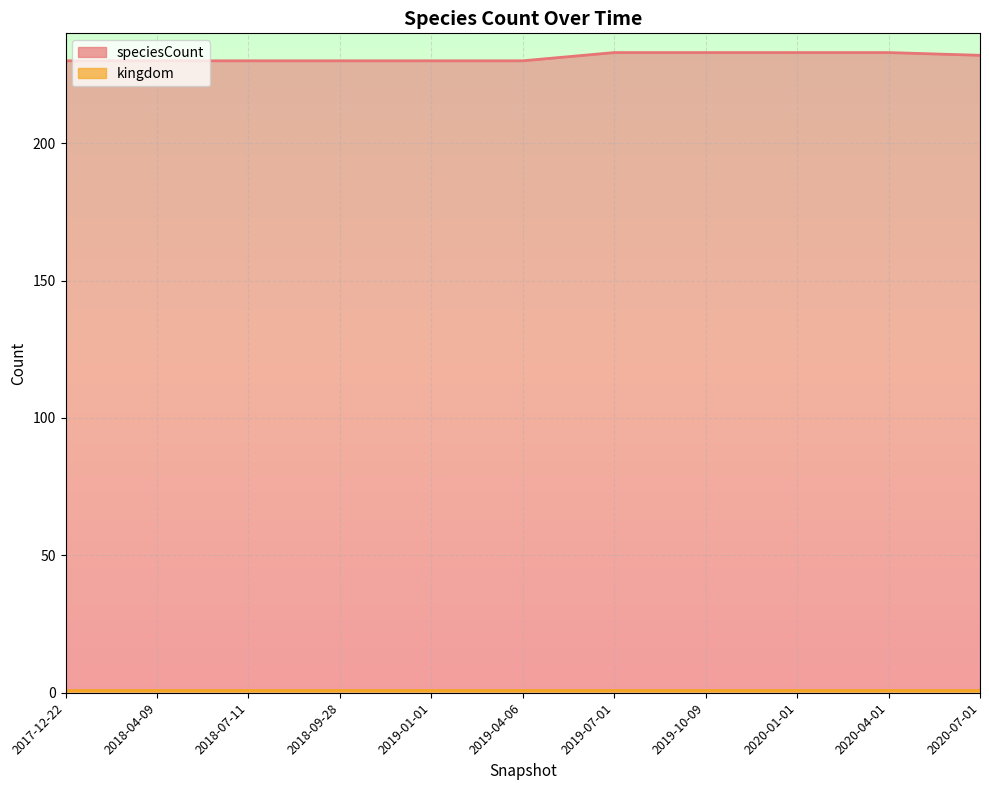

Reading left to right, list all the values displayed in this chart.

230	230	230	230	230	230	233	233	233	233	232